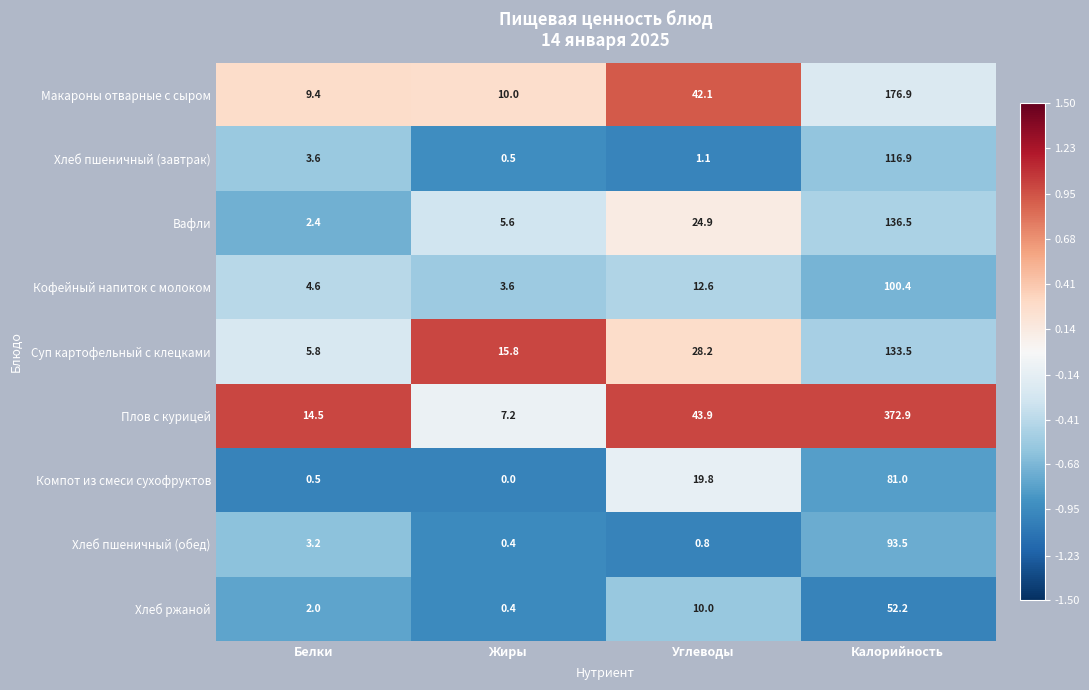

What is the highest value of the Вафли series?

136.5